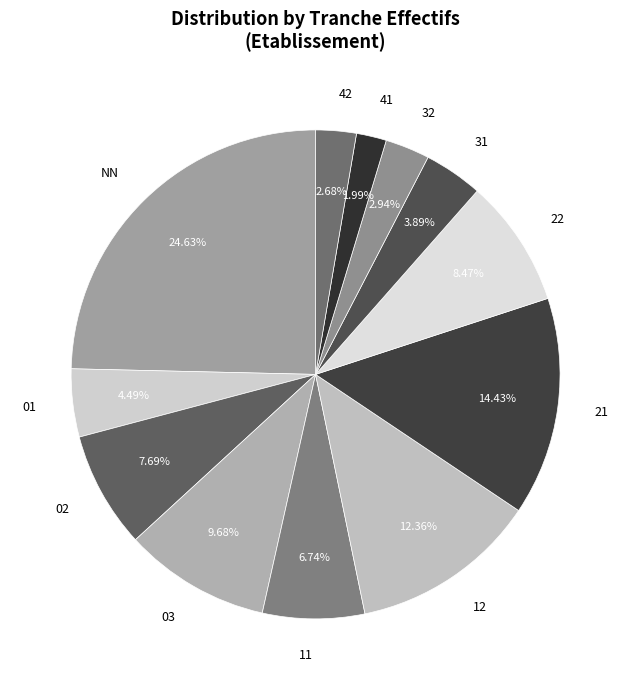

Which has a higher value, 42 or 01?

01